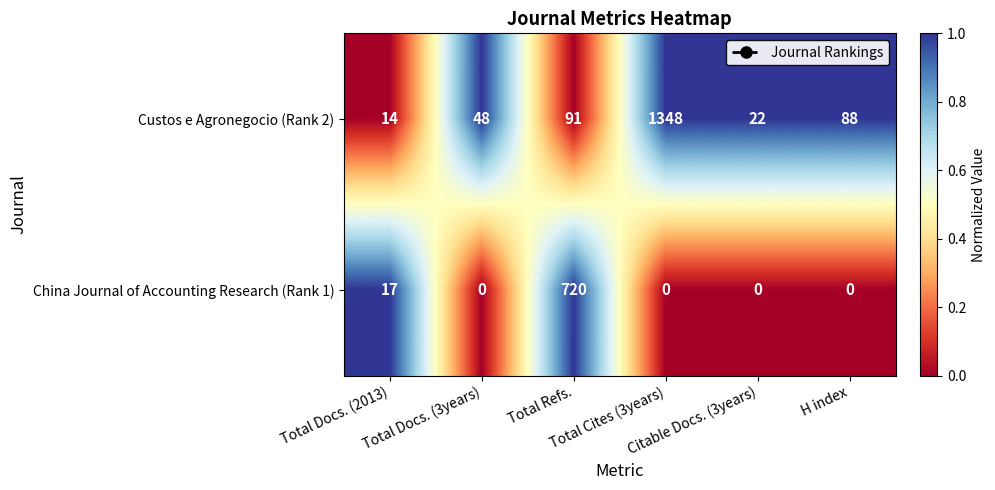

At which category is the sum across all series the highest?

Total Cites (3years)